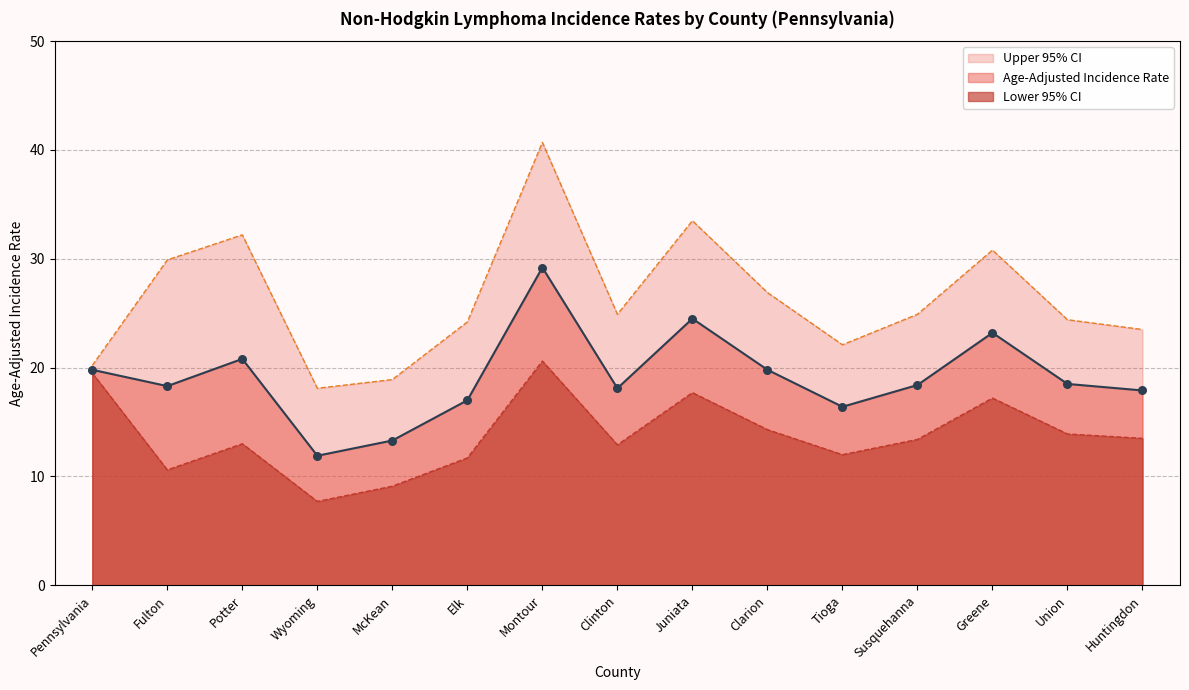

At how many categories does at least one series exceed 31?

3